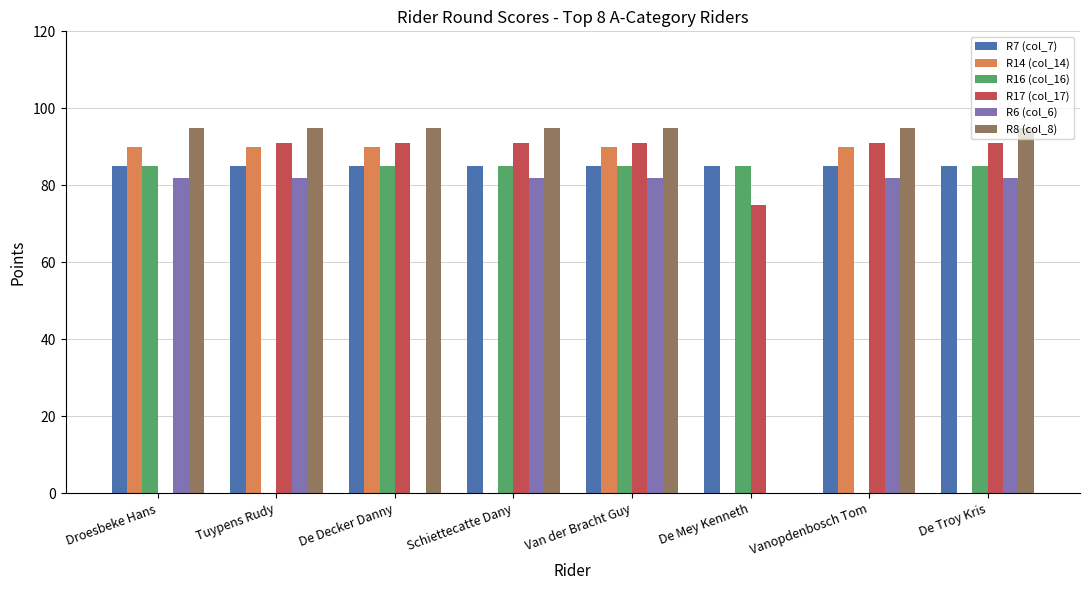

Reading left to right, list all the values displayed in this chart.

R7 (col_7): 85	85	85	85	85	85	85	85
R14 (col_14): 90	90	90	0	90	0	90	0
R16 (col_16): 85	0	85	85	85	85	0	85
R17 (col_17): 0	91	91	91	91	75	91	91
R6 (col_6): 82	82	0	82	82	0	82	82
R8 (col_8): 95	95	95	95	95	0	95	95